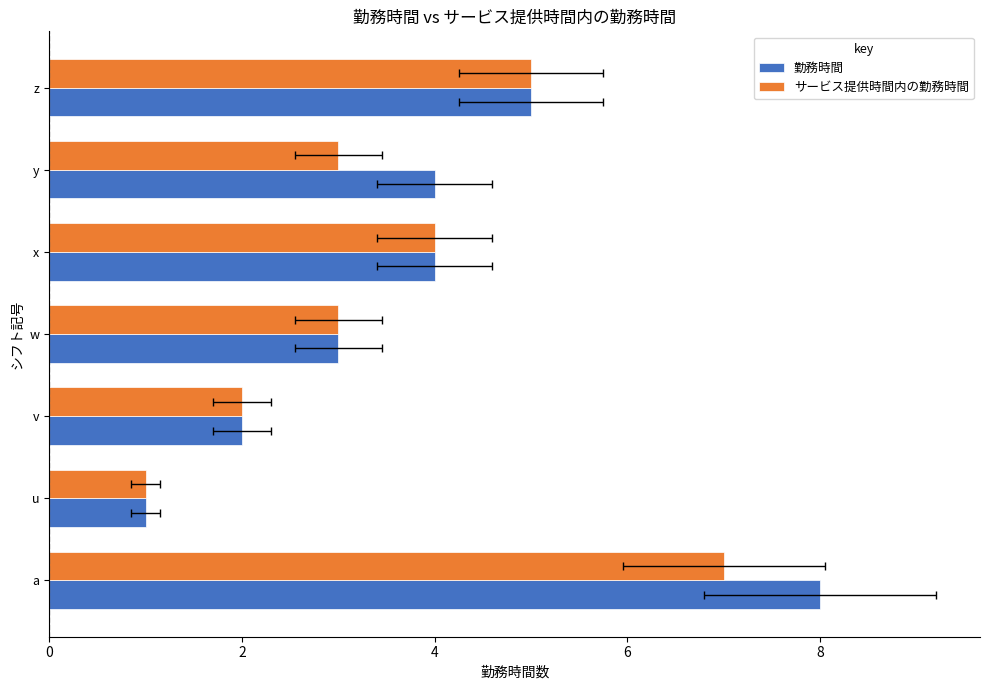

List the series in order of their overall mean, lowest first.

サービス提供時間内の勤務時間, 勤務時間